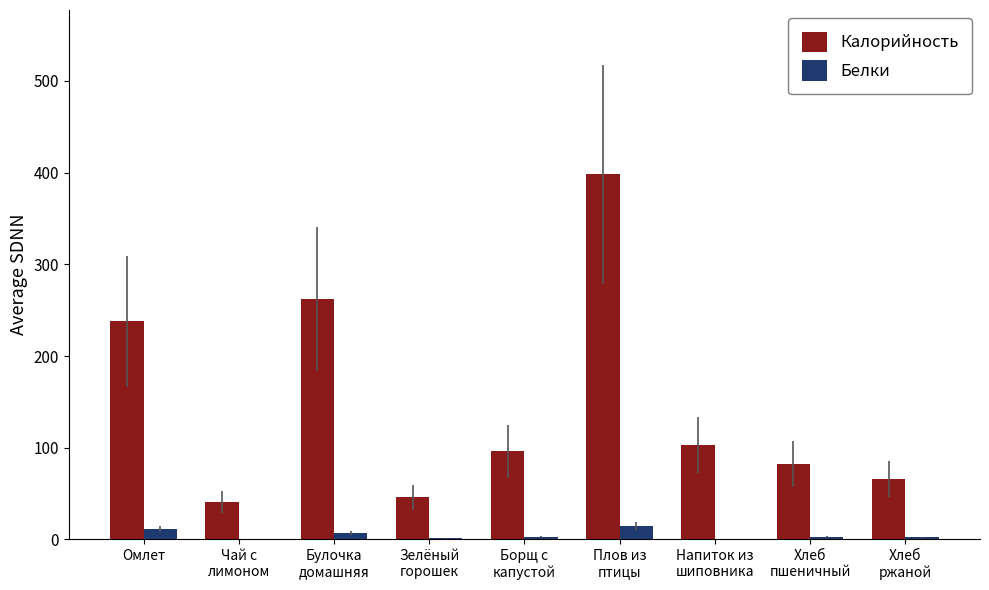

Which series has the largest range (max minus min)?

Калорийность